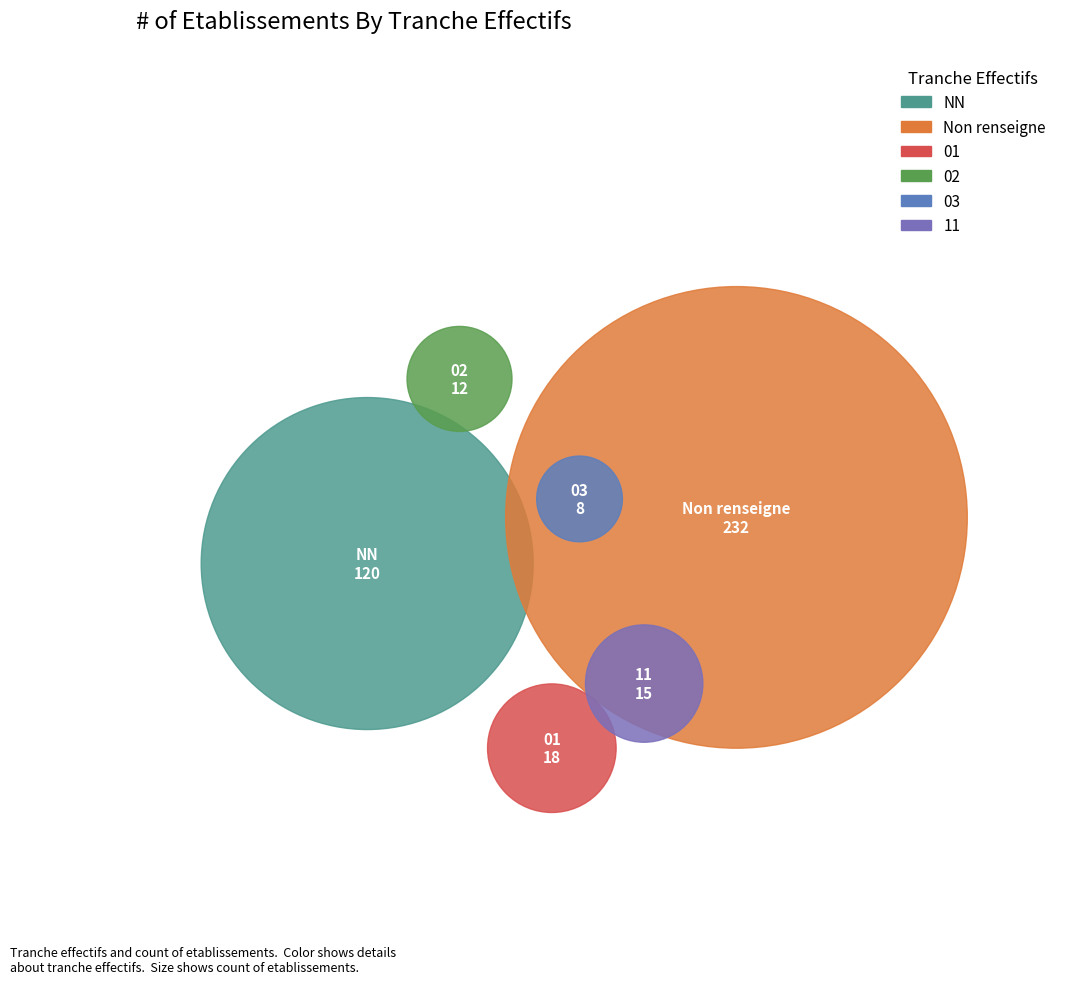

Is there any slice that represents more than half of the pie?

Yes